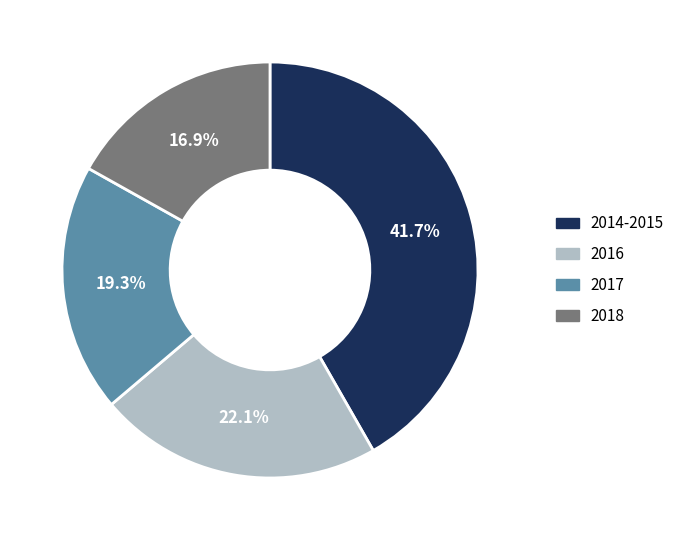

To the nearest percent, what is the average slice percentage?

25%